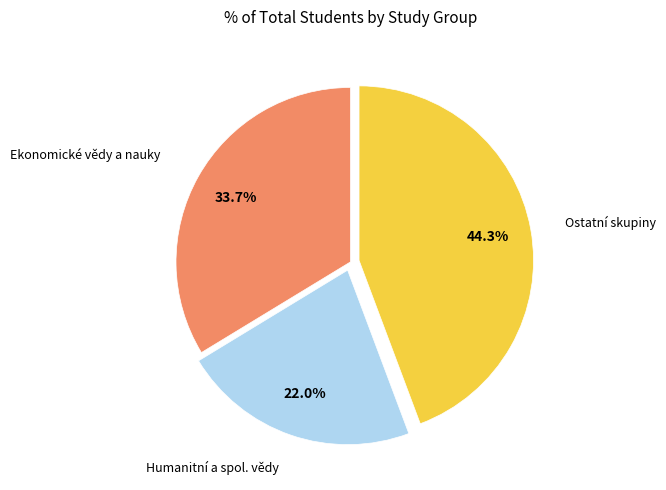

Is there a majority slice in this chart?

No